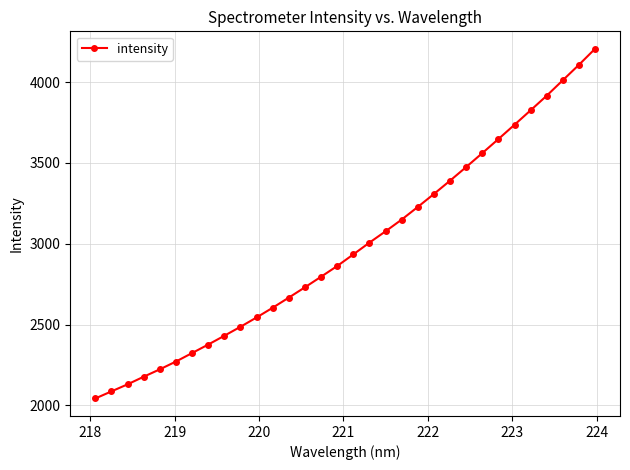

What is the value of the 21st point from the left?

3227.7